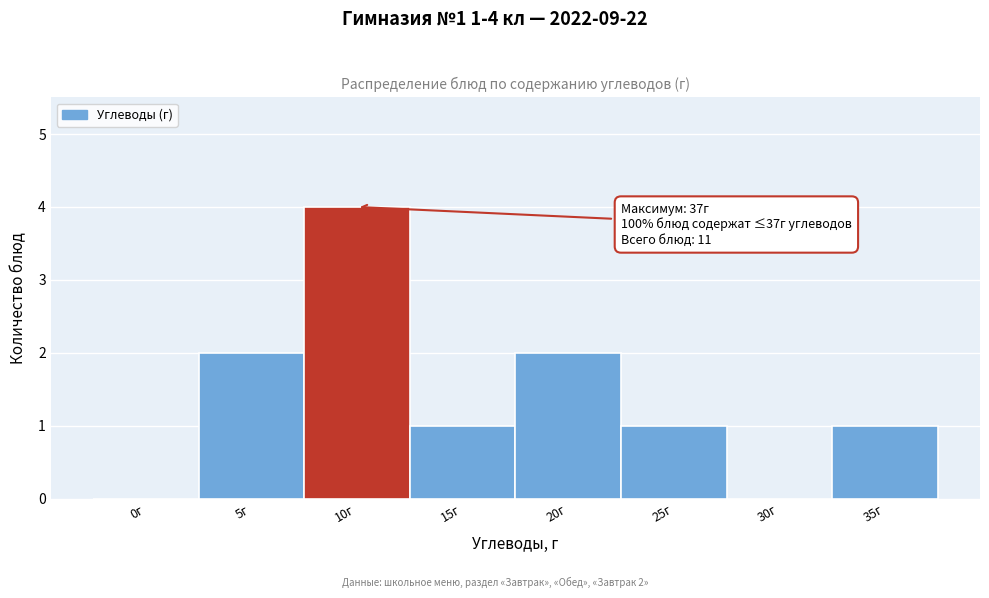

Reading left to right, extract all data points from this chart.

0г=0	5г=2	10г=4	15г=1	20г=2	25г=1	30г=0	35г=1